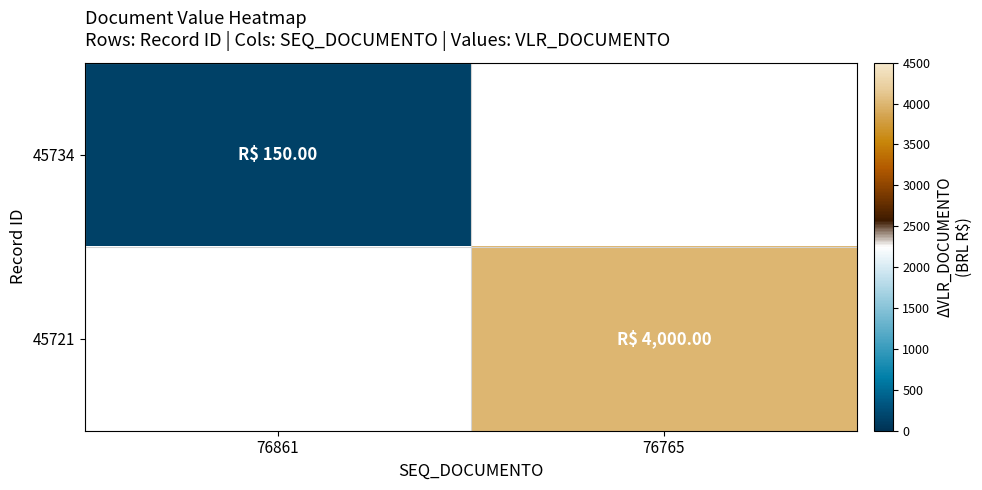

Which label corresponds to the largest value in the chart?

76765